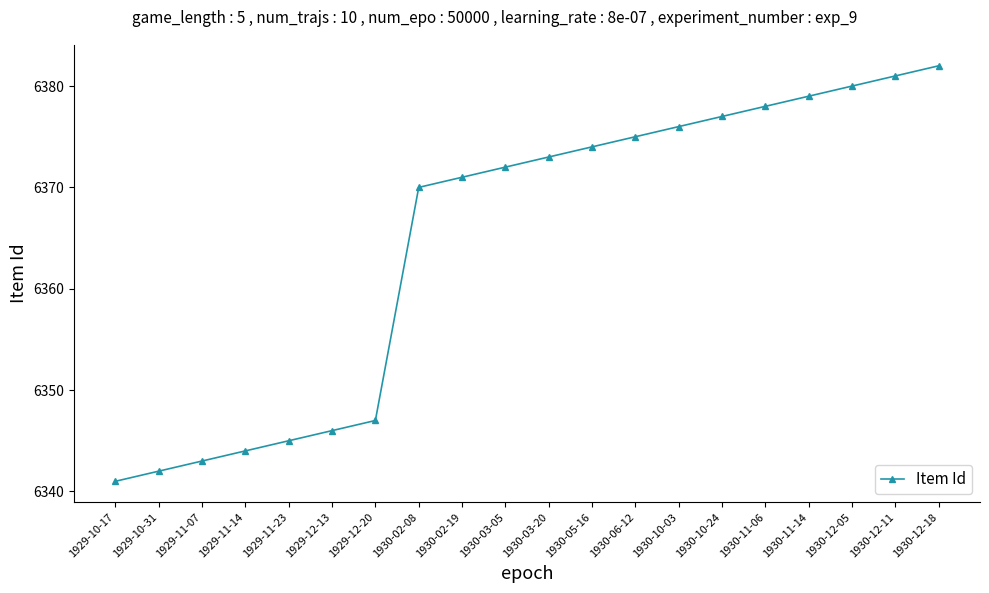

Reading left to right, what are all the values shown in this chart?

6341	6342	6343	6344	6345	6346	6347	6370	6371	6372	6373	6374	6375	6376	6377	6378	6379	6380	6381	6382